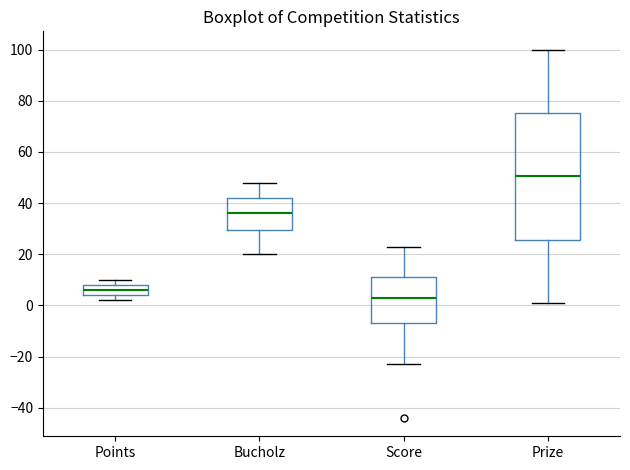

Reading left to right, read every box against the y-axis: the position of its median line, the range the box covers, and the ends of its whiskers. The values are not printed on the chart, so give them approximately, as read against the axis.

Points: median 6, box 4 to 8, whiskers 2 to 10
Bucholz: median 36, box 30 to 42, whiskers 20 to 48
Score: median 4, box -6 to 12, whiskers -22 to 24
Prize: median 50, box 26 to 76, whiskers 2 to 100